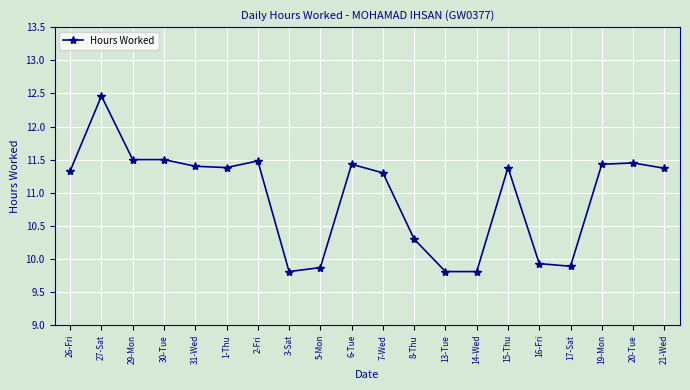

What is the maximum value shown in the chart?

12.5